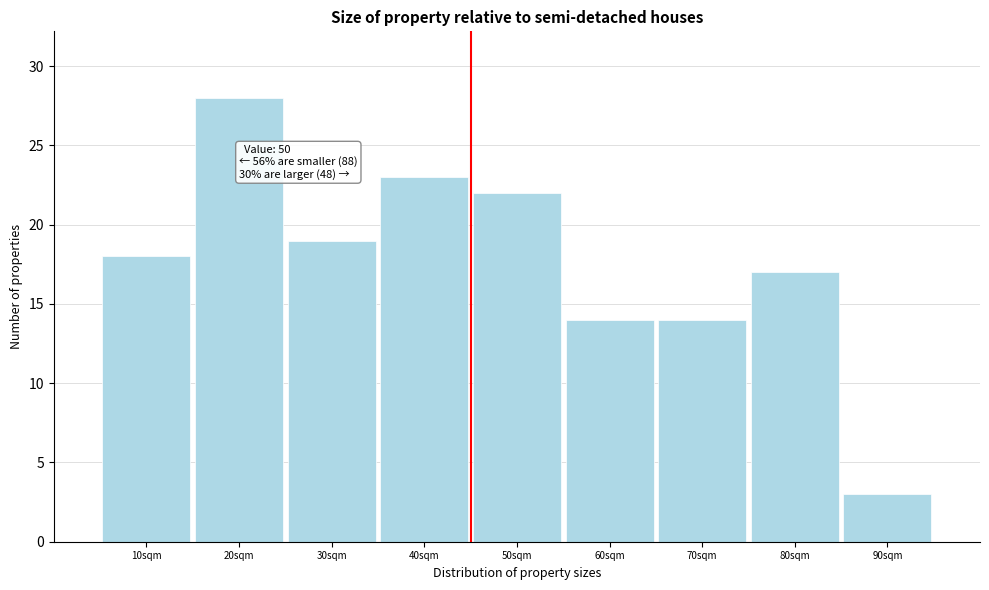

Reading left to right, extract all data points from this chart.

10sqm=18	20sqm=28	30sqm=19	40sqm=23	50sqm=22	60sqm=14	70sqm=14	80sqm=17	90sqm=3